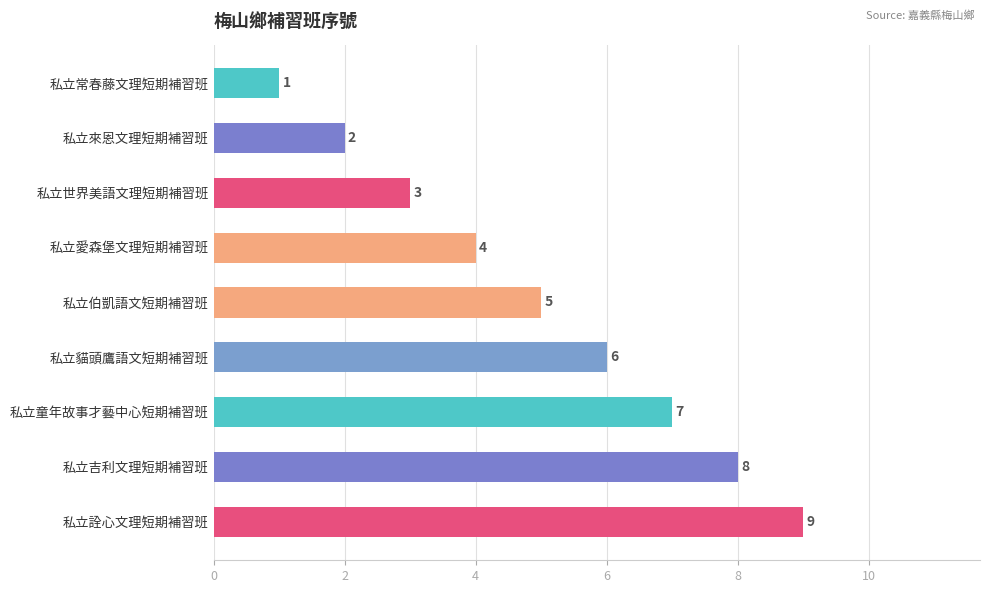

The value at 私立伯凱語文短期補習班 is 5. True or false?

True